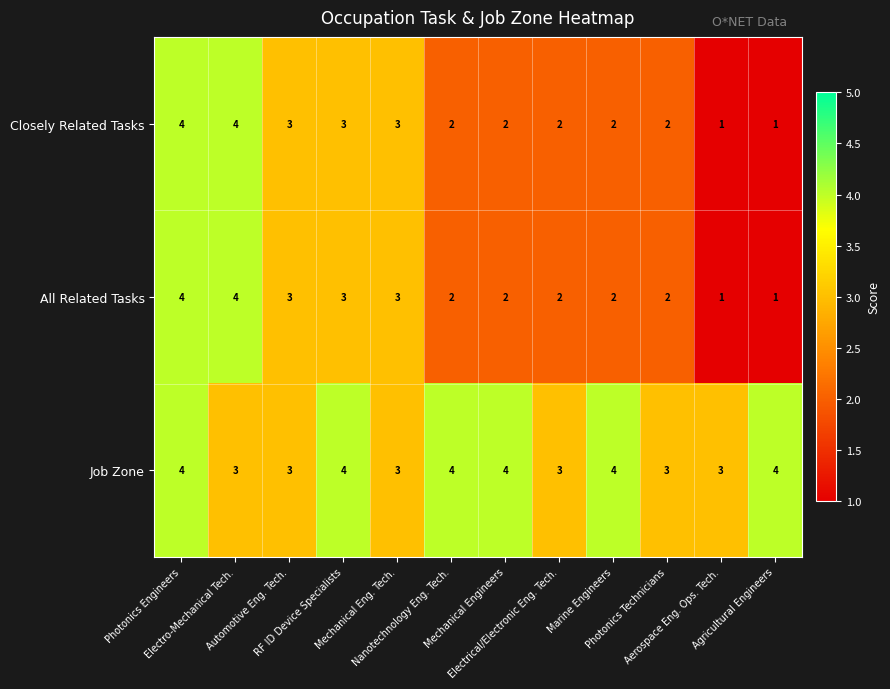

Which series has the largest total across all categories?

Job Zone